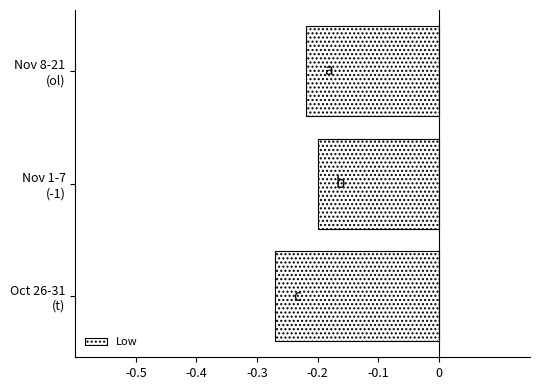

List the labels in order of value, smallest first.

Oct 26-31
(t), Nov 8-21
(ol), Nov 1-7
(-1)